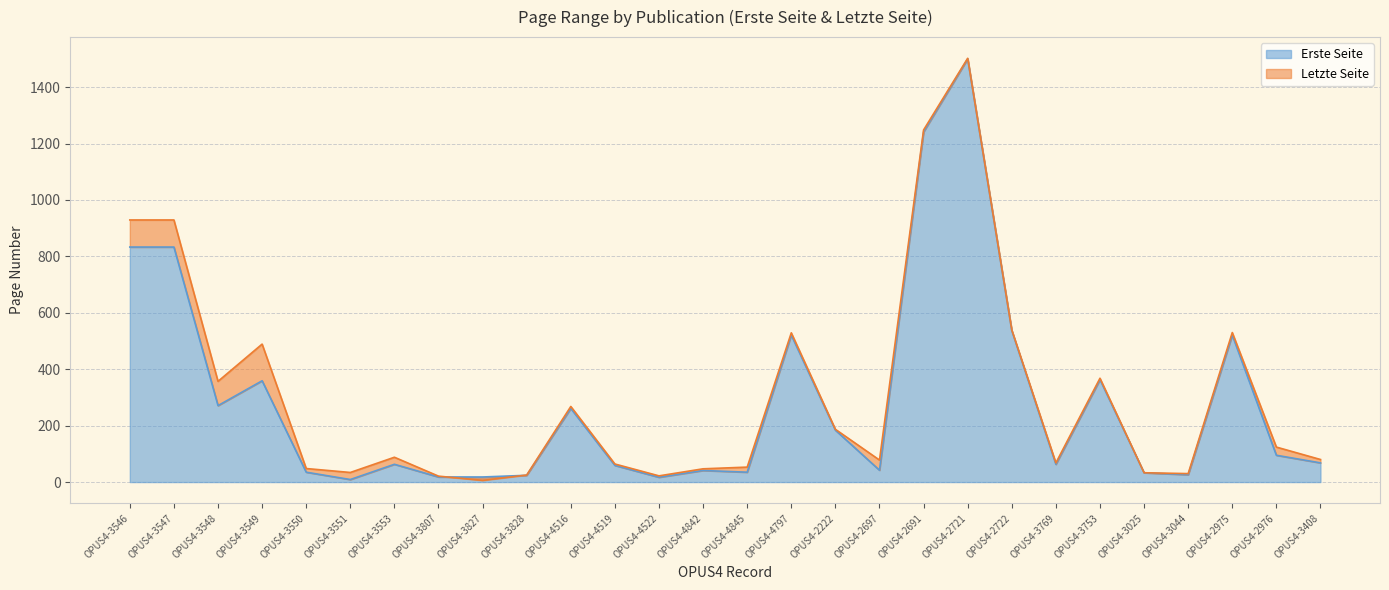

What is the minimum value shown in the chart?

6